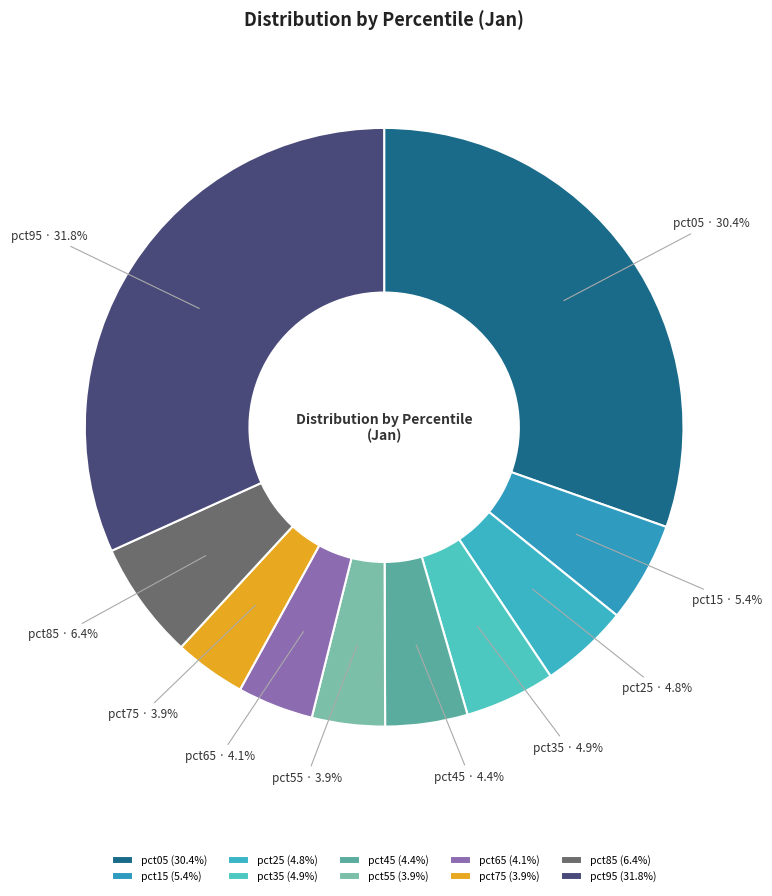

Does any single category account for the majority?

No